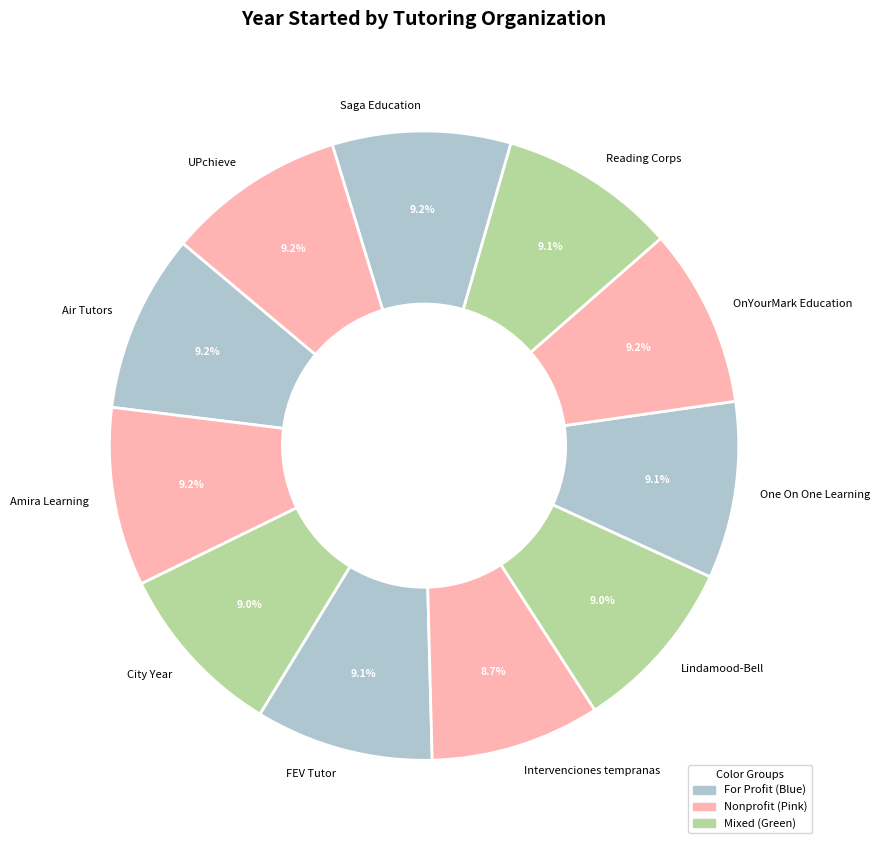

True or false: Air Tutors accounts for 23% of the total.

False